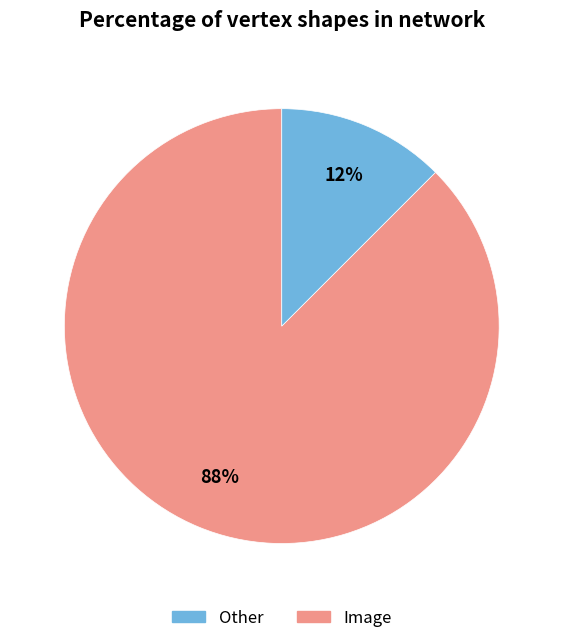

How many segments does this pie chart have?

2